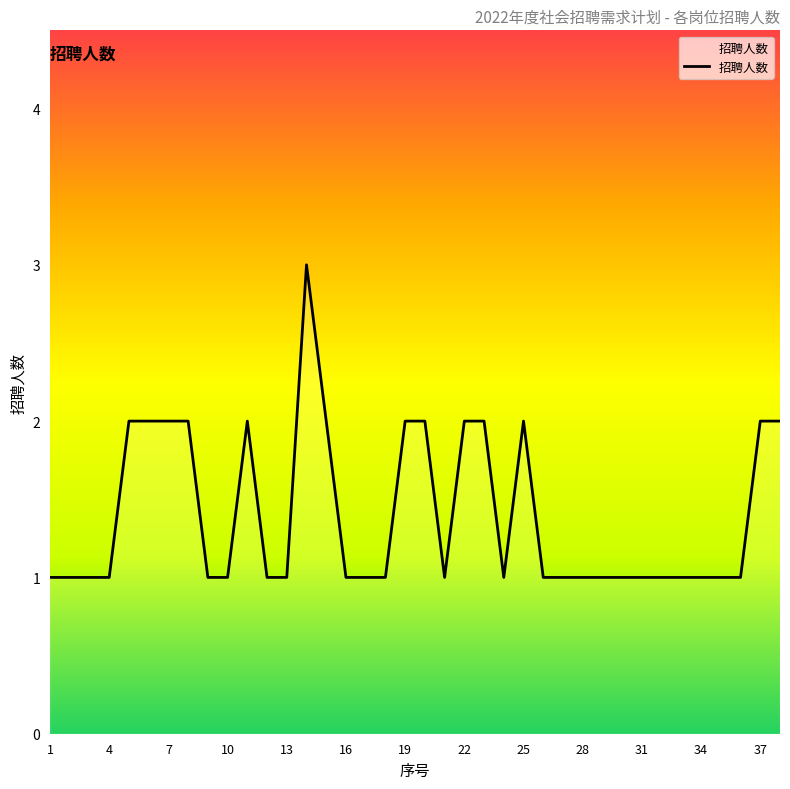

Count the values in the range 1 to 2.

37